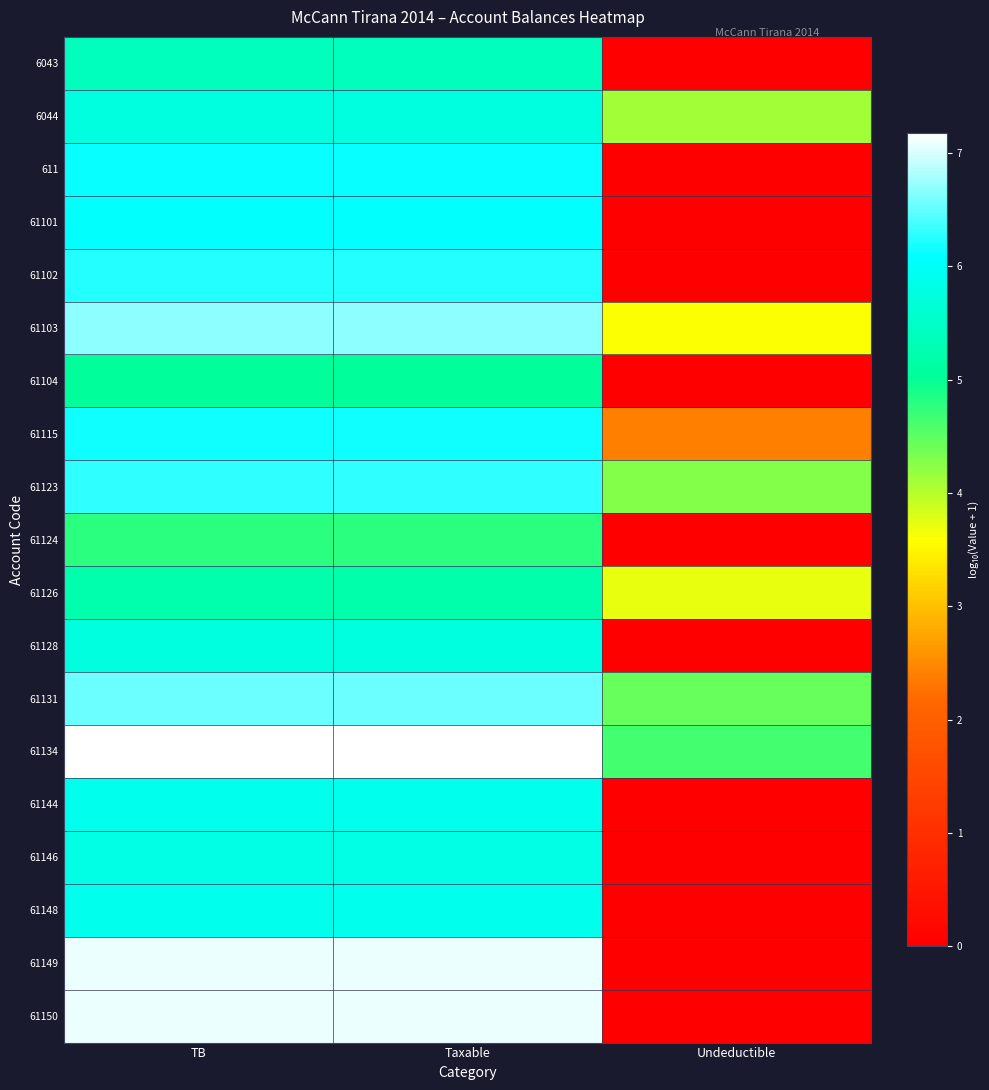

Reading right to left, list all the values displayed in this chart.

6043: Undeductible=0.0	Taxable=5.4	TB=5.4
6044: Undeductible=4.1	Taxable=5.8	TB=5.8
611: Undeductible=0.0	Taxable=6.1	TB=6.1
61101: Undeductible=0.0	Taxable=6.1	TB=6.1
61102: Undeductible=0.0	Taxable=6.2	TB=6.2
61103: Undeductible=3.6	Taxable=6.7	TB=6.7
61104: Undeductible=0.0	Taxable=5.0	TB=5.0
61115: Undeductible=2.4	Taxable=6.2	TB=6.2
61123: Undeductible=4.3	Taxable=6.3	TB=6.3
61124: Undeductible=0.0	Taxable=4.8	TB=4.8
61126: Undeductible=3.7	Taxable=5.2	TB=5.2
61128: Undeductible=0.0	Taxable=5.8	TB=5.8
61131: Undeductible=4.4	Taxable=6.5	TB=6.5
61134: Undeductible=4.6	Taxable=7.2	TB=7.2
61144: Undeductible=0.0	Taxable=5.9	TB=5.9
61146: Undeductible=0.0	Taxable=5.8	TB=5.8
61148: Undeductible=0.0	Taxable=5.9	TB=5.9
61149: Undeductible=0.0	Taxable=7.1	TB=7.1
61150: Undeductible=0.0	Taxable=7.1	TB=7.1